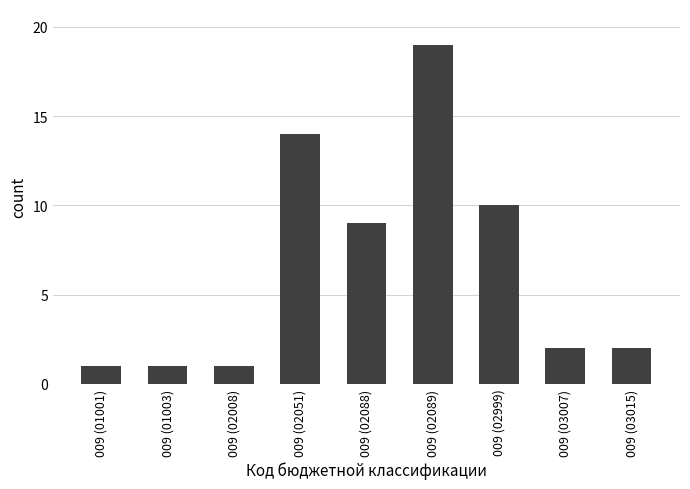

At which label does the data first exceed 2?

009 (02051)